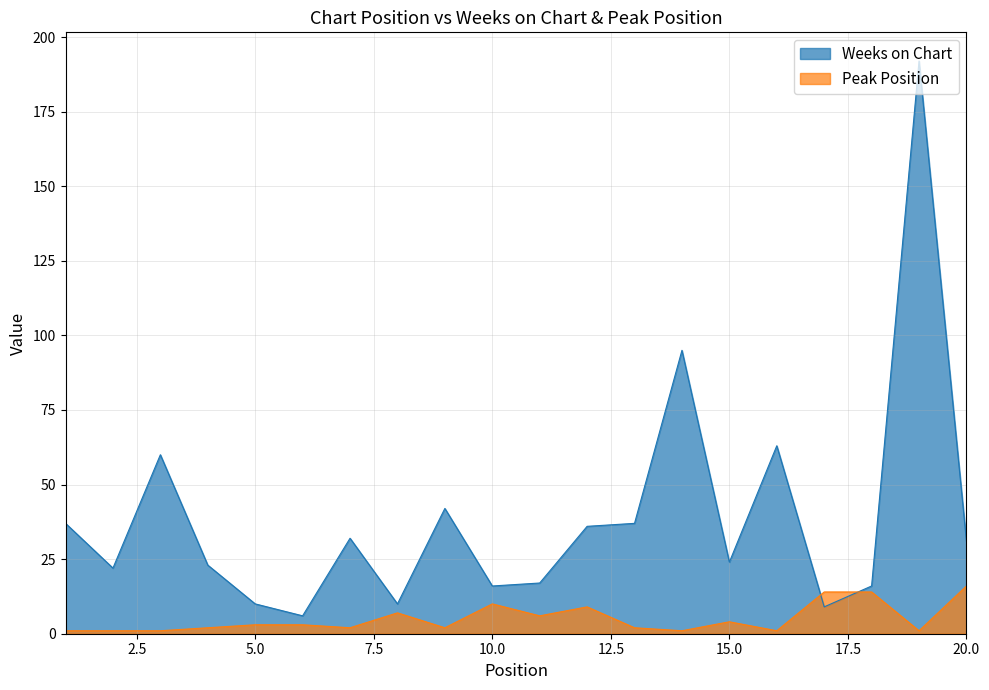

What is the difference between the second highest and second lowest values in the Peak Position series?

13